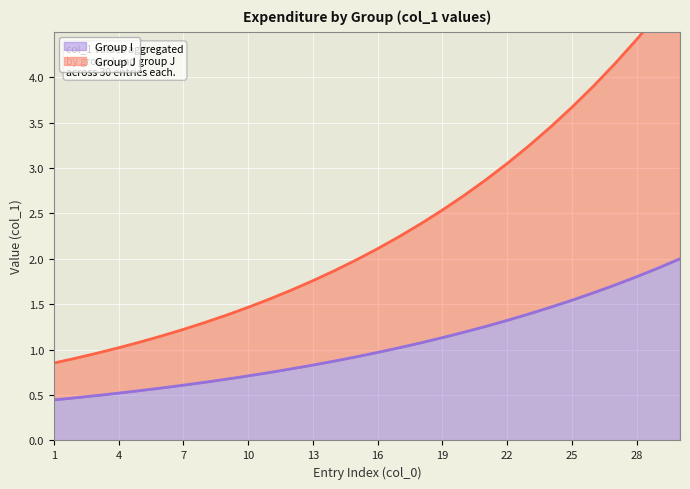

Is it true that Group I equals 1.1 at 19?

True